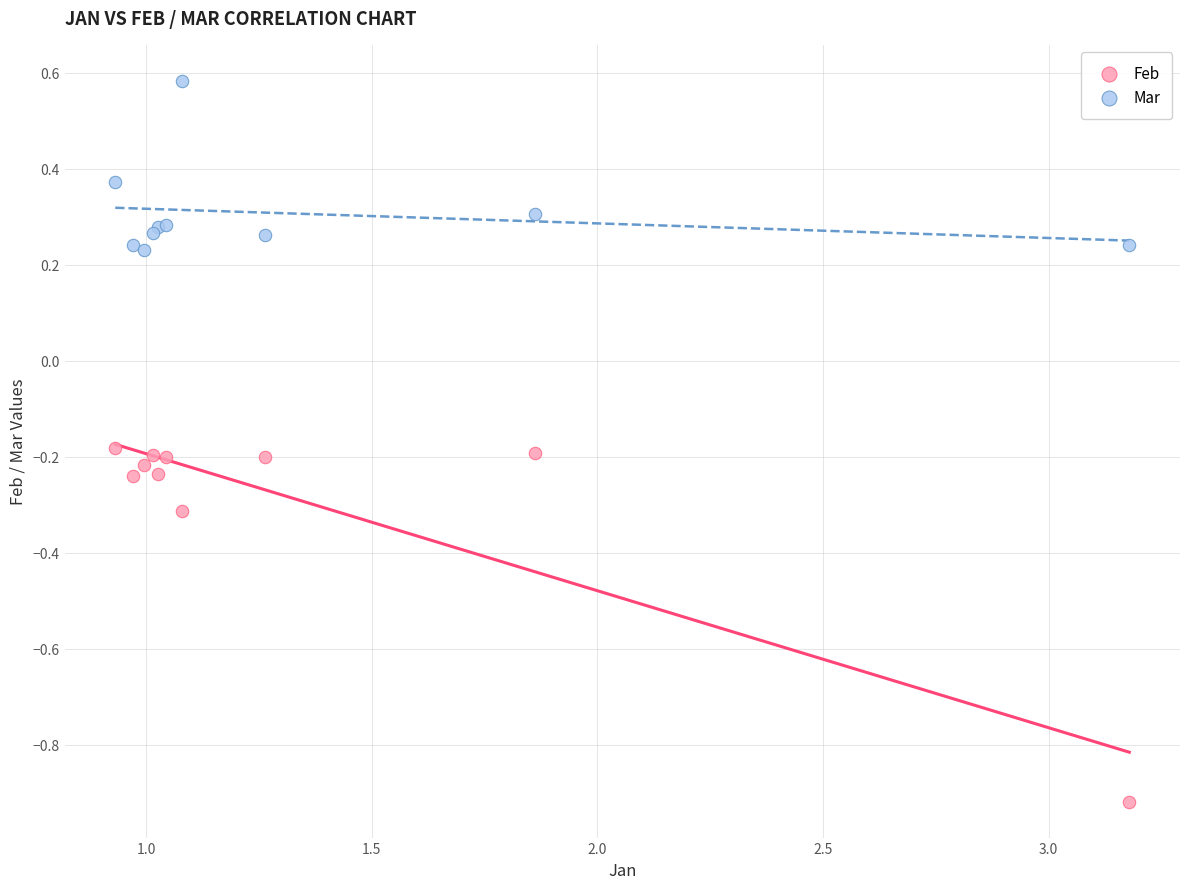

Which series contains the highest Y value?

Mar